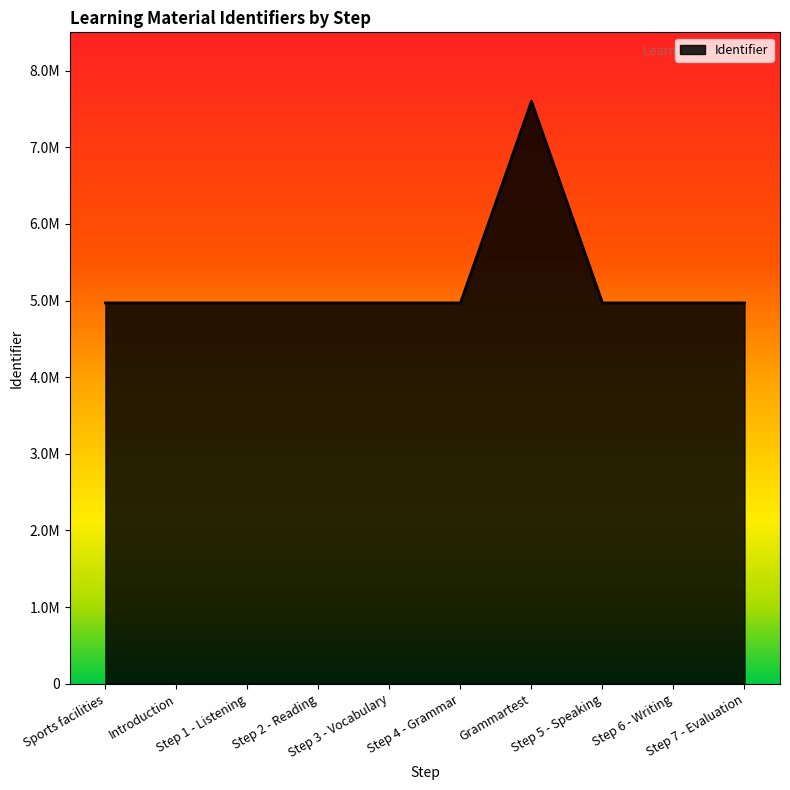

What is the sum of the values at Step 1 - Listening and Step 7 - Evaluation?

9938039